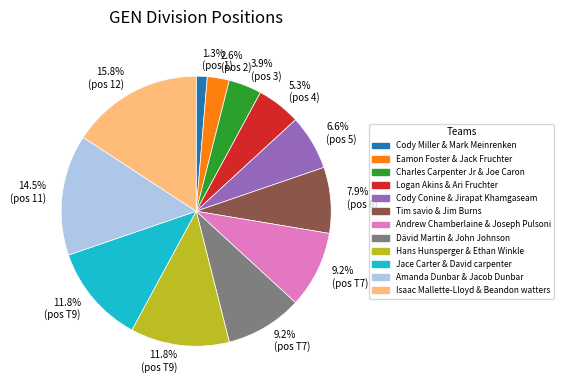

Does any single category account for the majority?

No